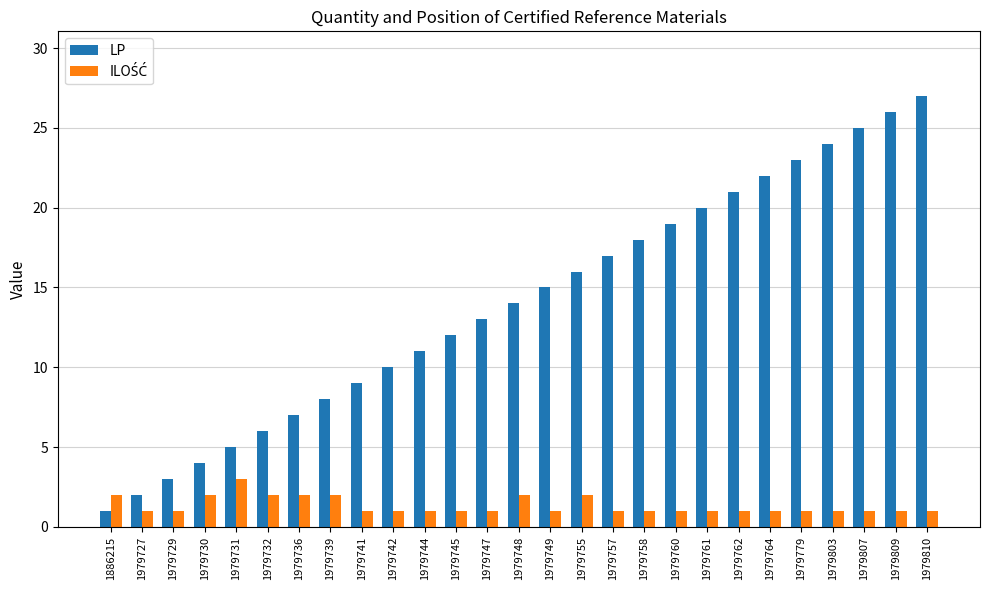

Which series has the widest spread of values?

LP